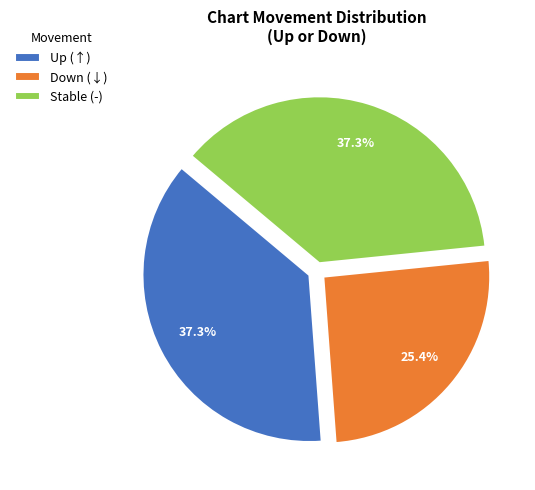

Does Down (↓) represent more than half of the total?

No